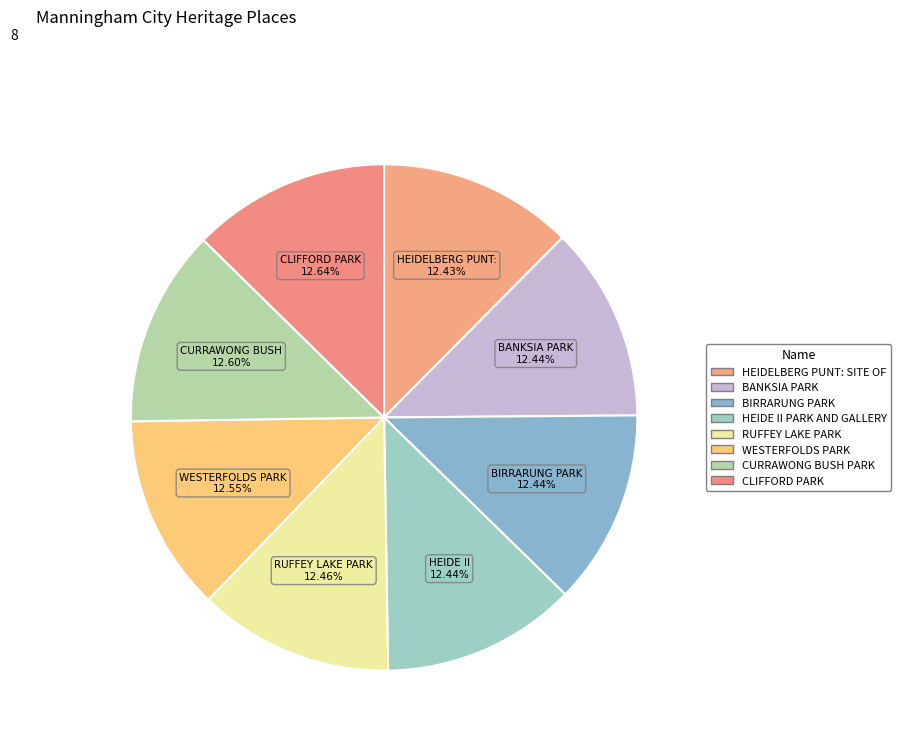

To the nearest percent, what percentage of the pie is BIRRARUNG PARK?

12%